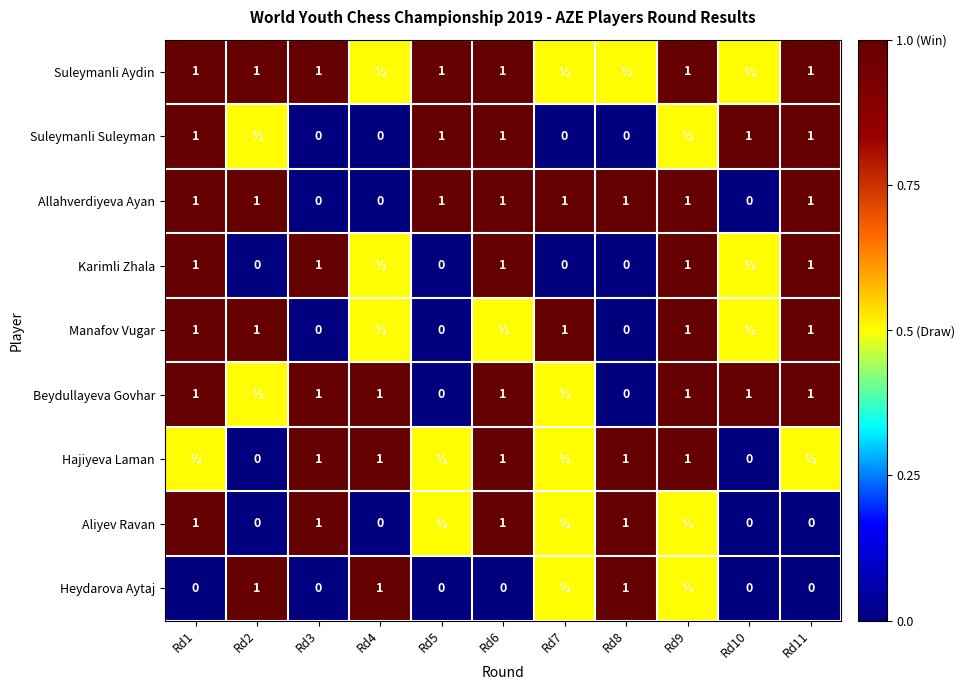

What value does the Allahverdiyeva Ayan series have at Rd9?

1.0